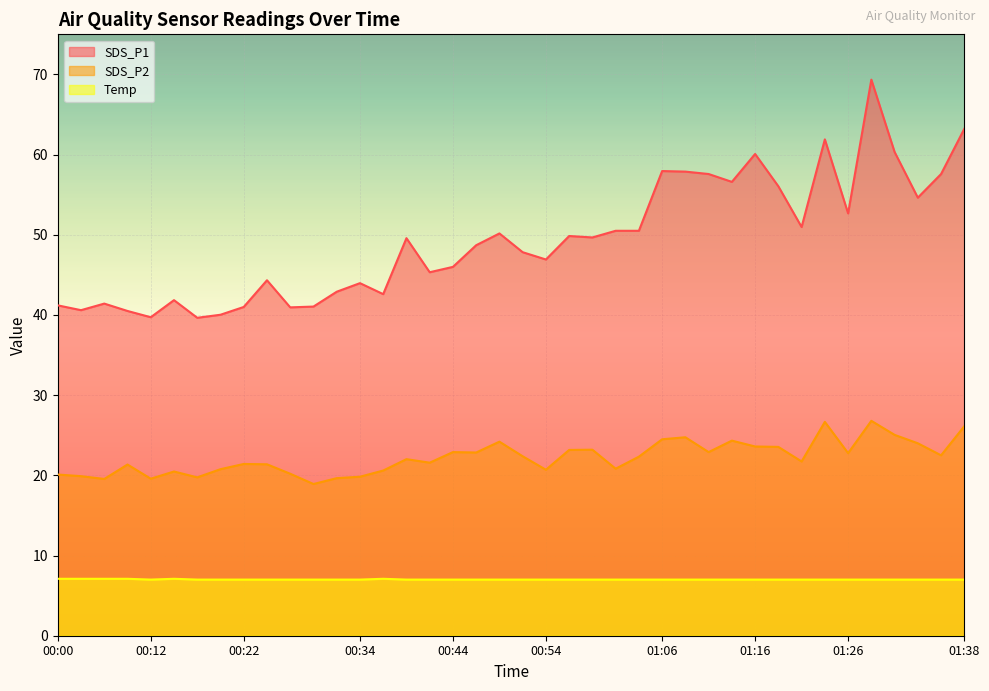

What is the difference between the SDS_P1 values at 00:20 and 01:38?

23.2